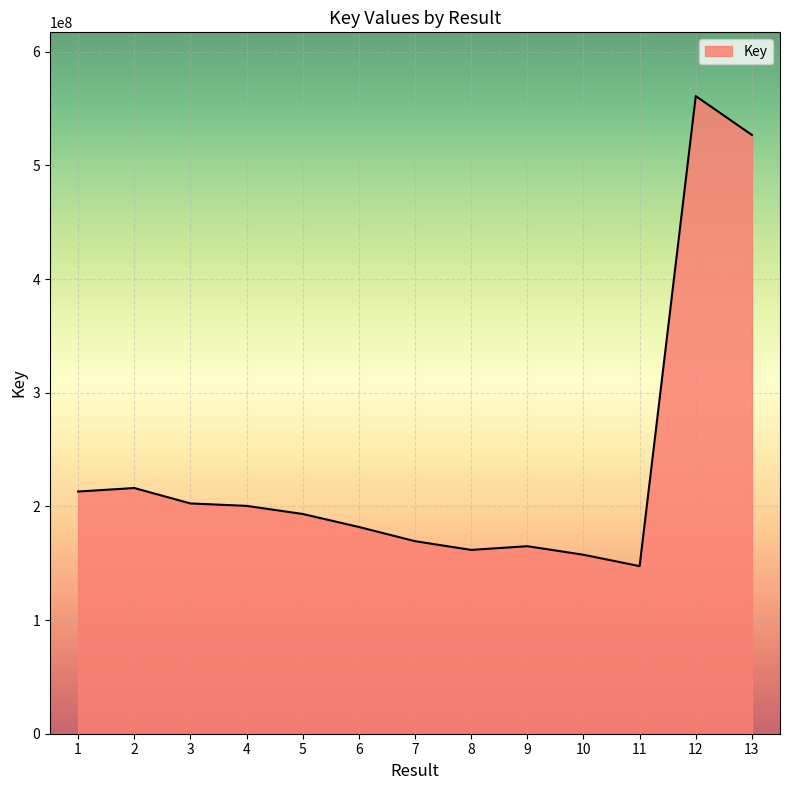

What is the difference between the maximum and minimum values?

413538958